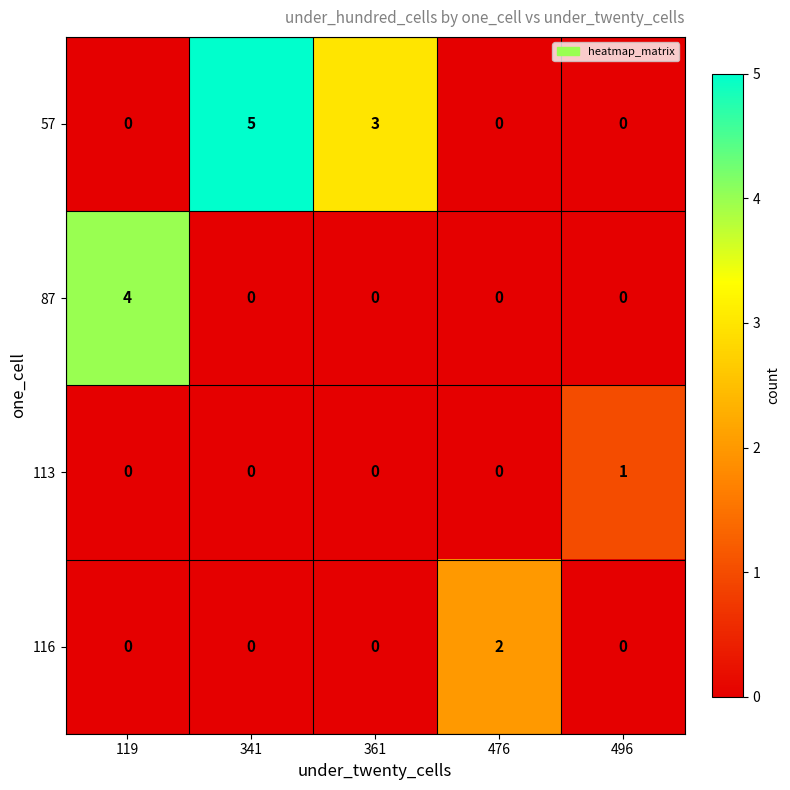

What is the total value across all series at 496?

1